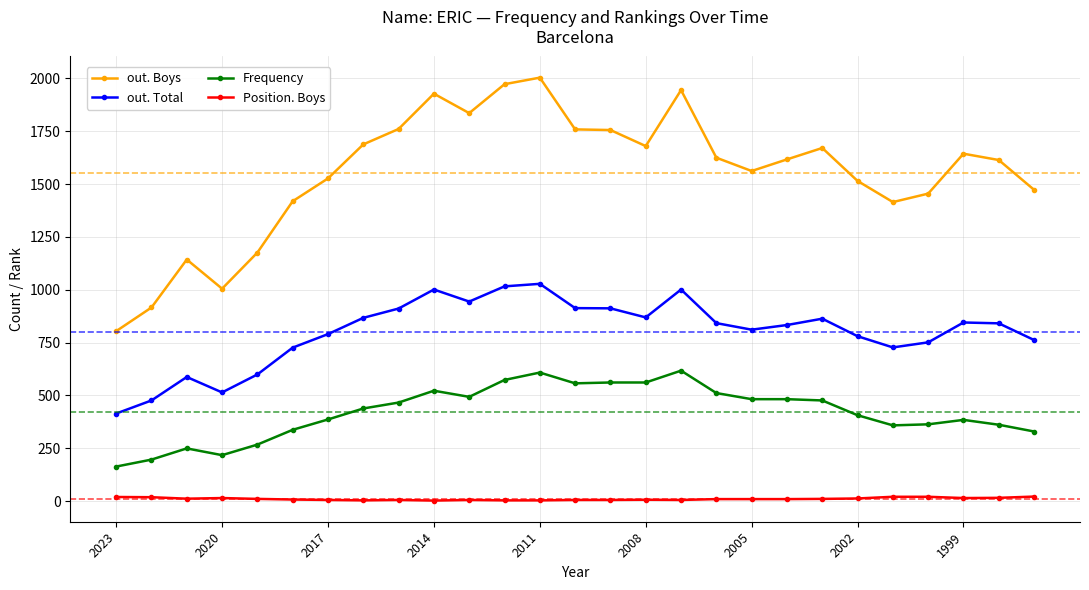

List the series in order of their overall mean, highest first.

out. Boys, out. Total, Frequency, Position. Boys